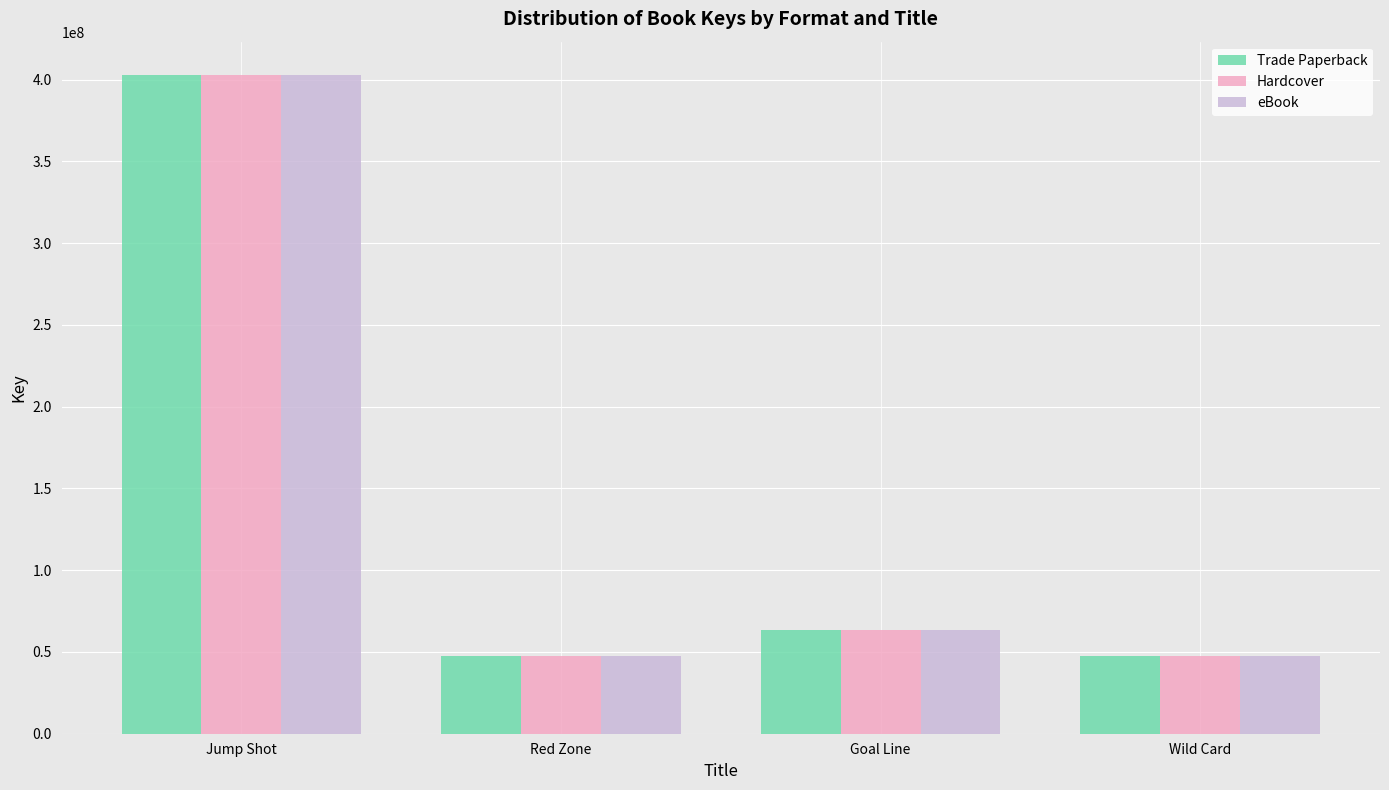

What is the label of the 4th bar from the left?

Wild Card